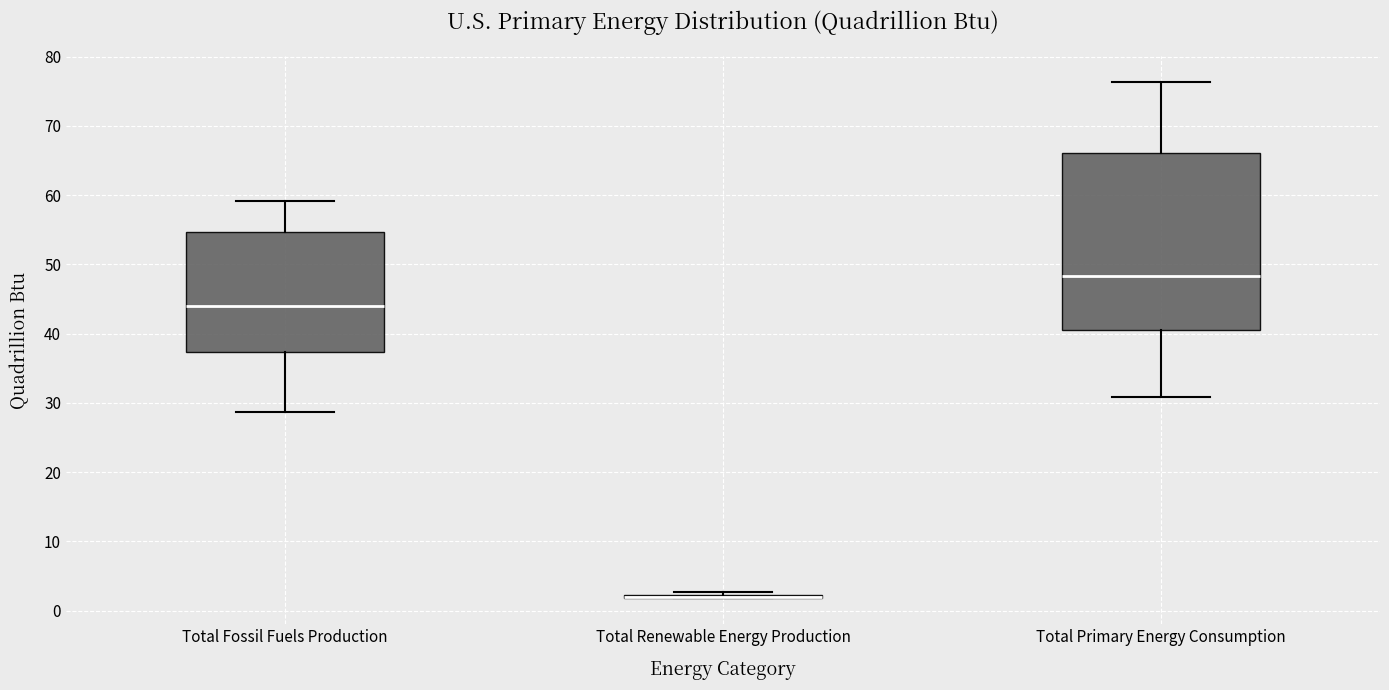

Where does the median line of the box for Total Primary Energy Consumption sit on the y-axis? The values are not printed on the chart, so give them approximately, as read against the axis.

48